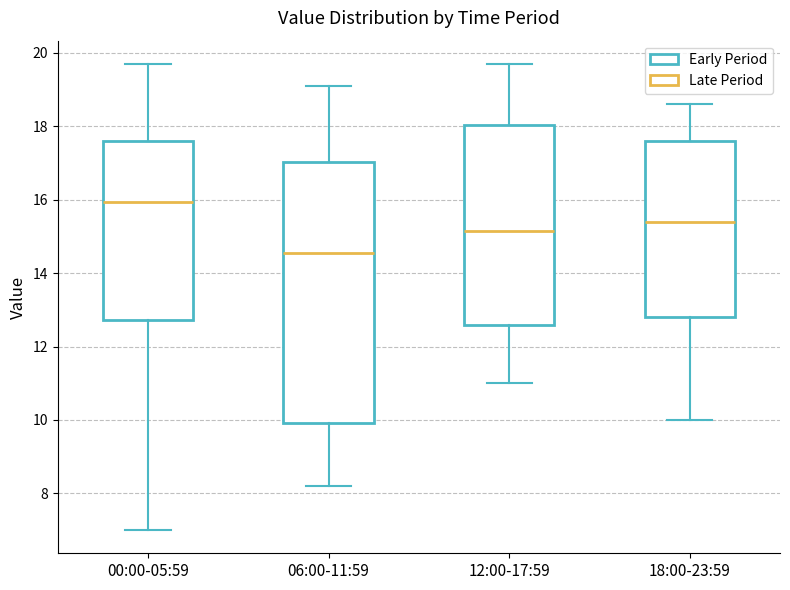

Reading left to right, read every box against the y-axis: the position of its median line, the range the box covers, and the ends of its whiskers. The values are not printed on the chart, so give them approximately, as read against the axis.

00:00-05:59: median 16.0, box 12.8 to 17.6, whiskers 7.0 to 19.8
06:00-11:59: median 14.6, box 10.0 to 17.0, whiskers 8.2 to 19.2
12:00-17:59: median 15.2, box 12.6 to 18.0, whiskers 11.0 to 19.8
18:00-23:59: median 15.4, box 12.8 to 17.6, whiskers 10.0 to 18.6